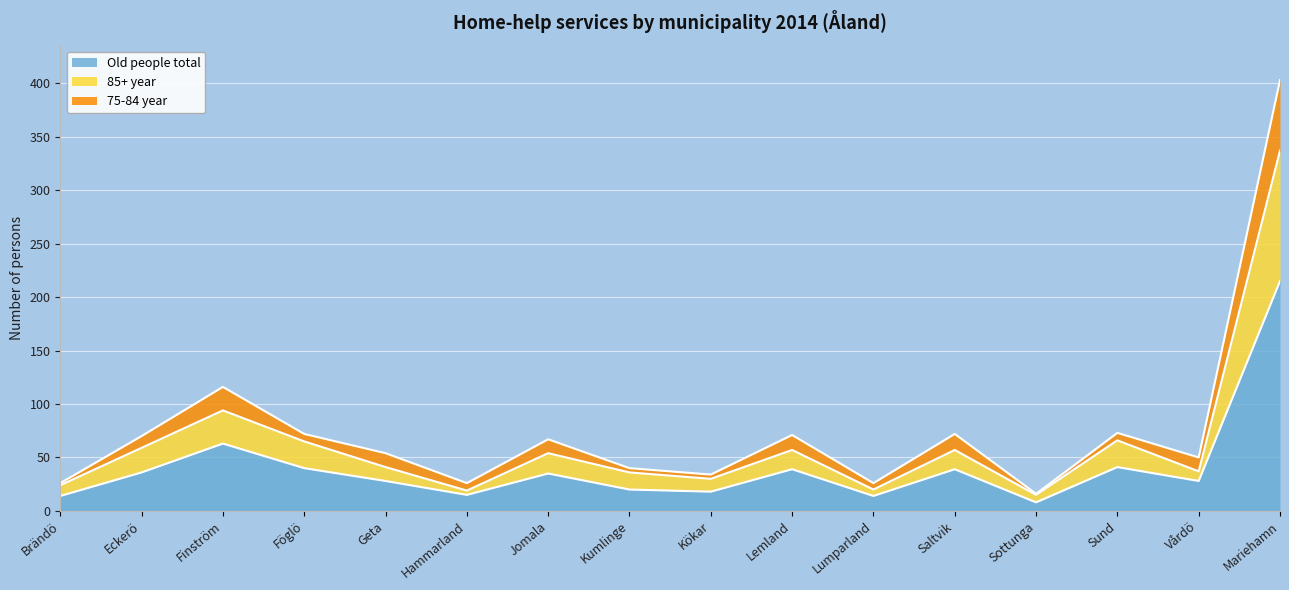

What is the average value of the Old people total series?

41